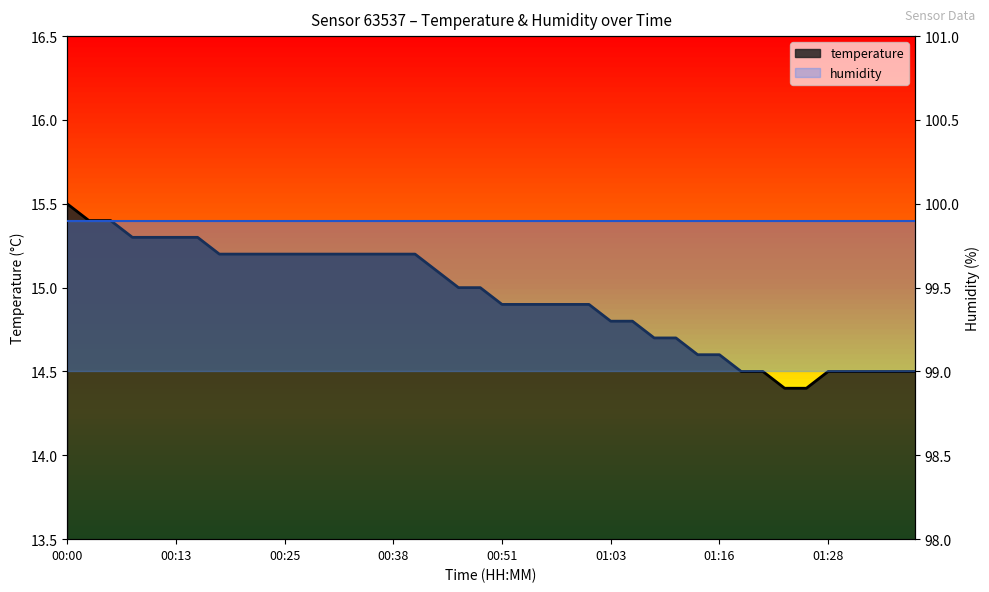

Reading left to right, list all the values displayed in this chart.

15.5	15.4	15.4	15.3	15.3	15.3	15.3	15.2	15.2	15.2	15.2	15.2	15.2	15.2	15.2	15.2	15.2	15.1	15.0	15.0	14.9	14.9	14.9	14.9	14.9	14.8	14.8	14.7	14.7	14.6	14.6	14.5	14.5	14.4	14.4	14.5	14.5	14.5	14.5	14.5